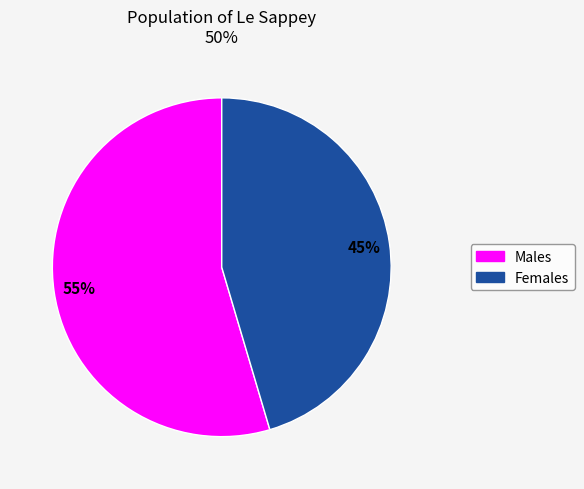

Does any single category account for the majority?

Yes